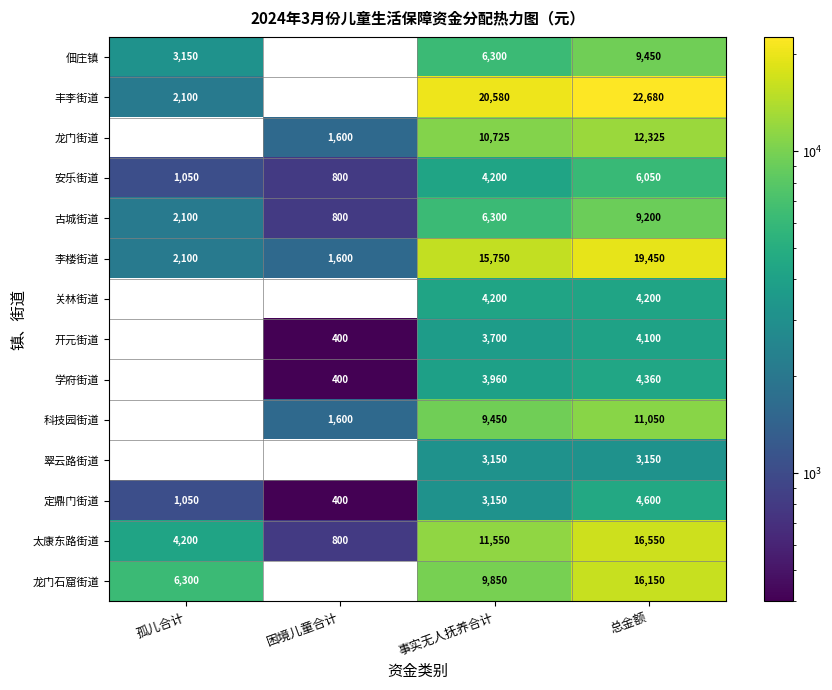

At how many categories does at least one series exceed 2873?

3